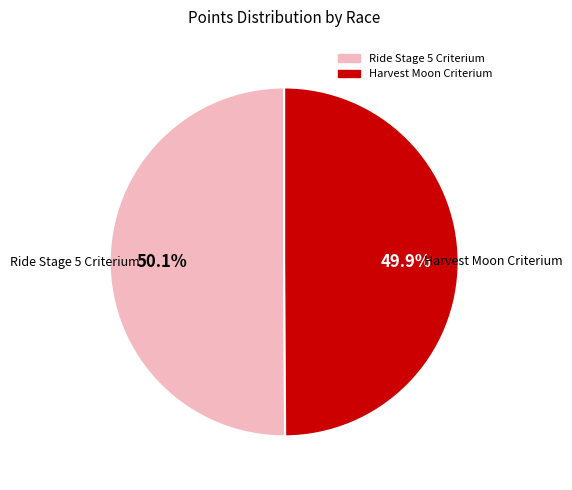

Does any single category account for the majority?

Yes